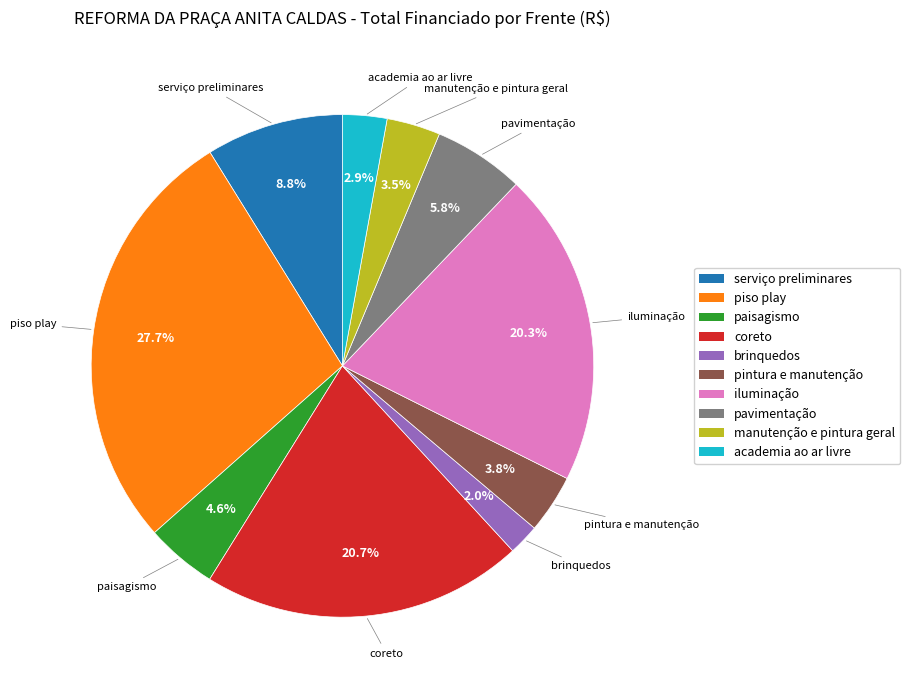

What is the ratio of the value at pintura e manutenção to the value at manutenção e pintura geral?

1.1